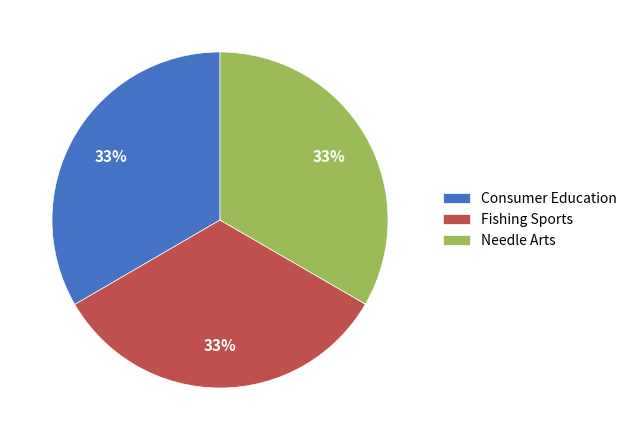

Approximately how many times larger is the value at Needle Arts compared to Consumer Education?

1.0